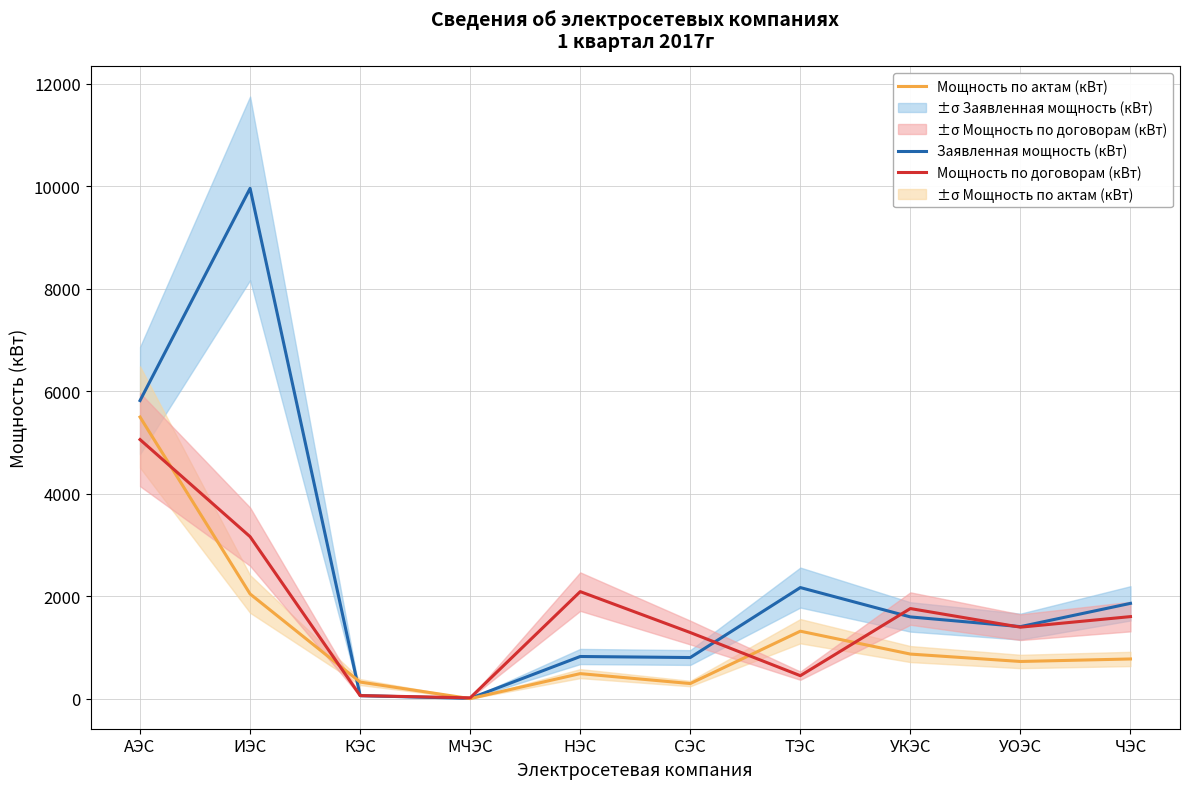

At which label is Мощность по договорам (кВт) closest to 2534?

НЭС